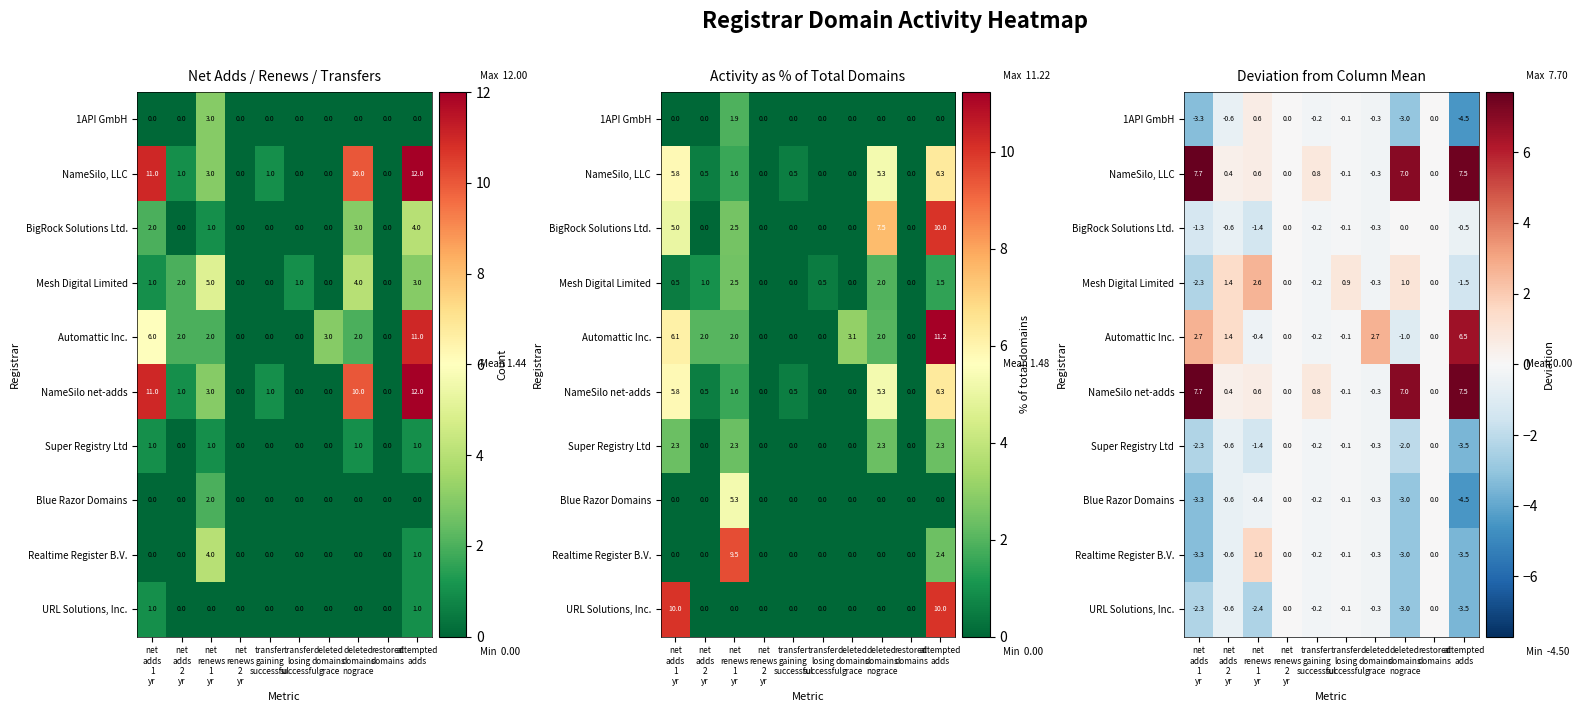

What is the minimum value shown in the chart?

-4.5